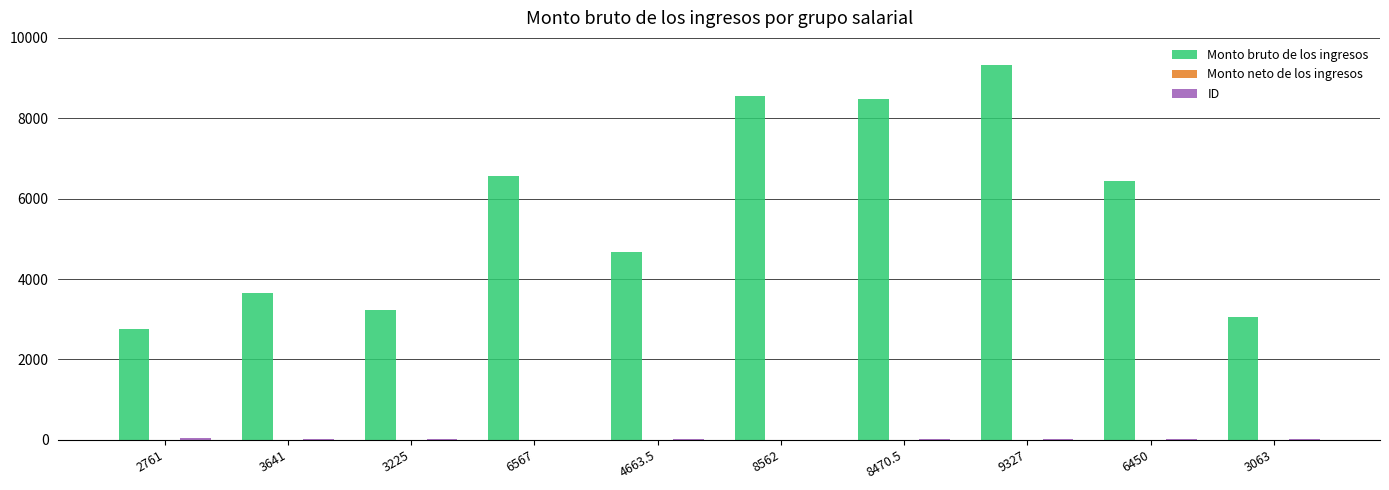

At which category is the sum across all series the highest?

9327